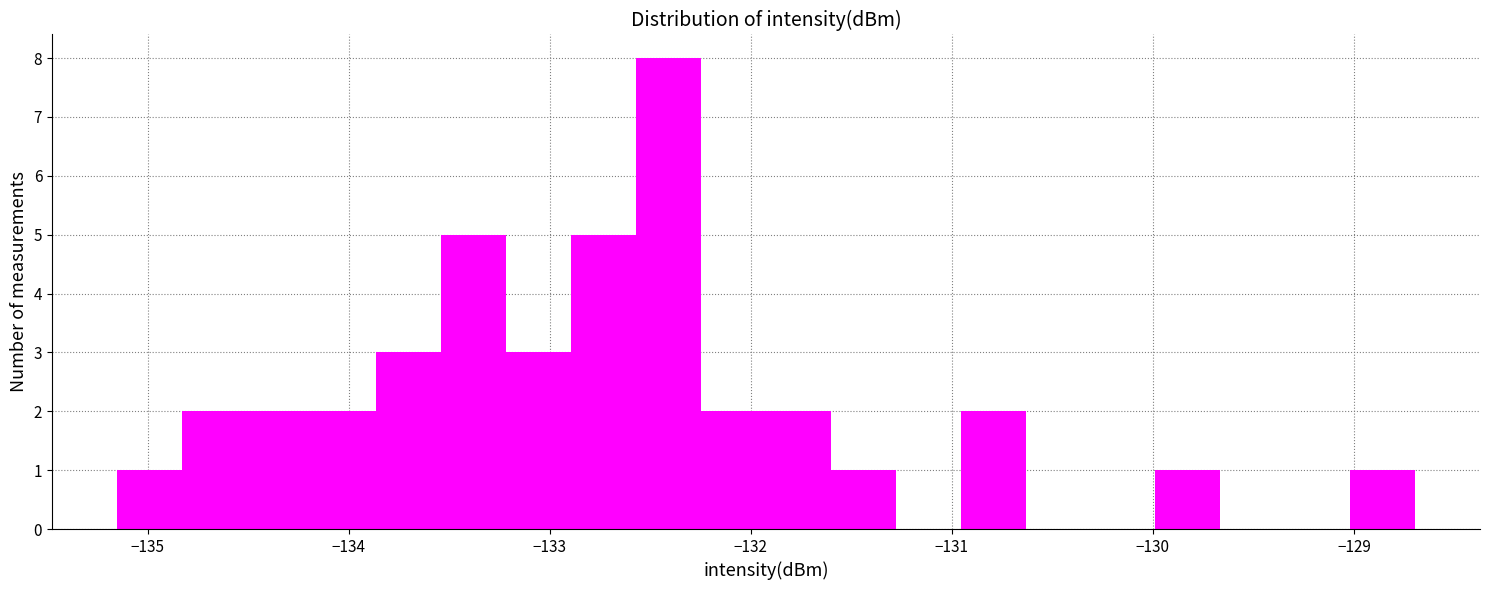

Around what value on the x-axis is the tallest bar? Give the approximate position of its centre, as read against the axis.

-132.4